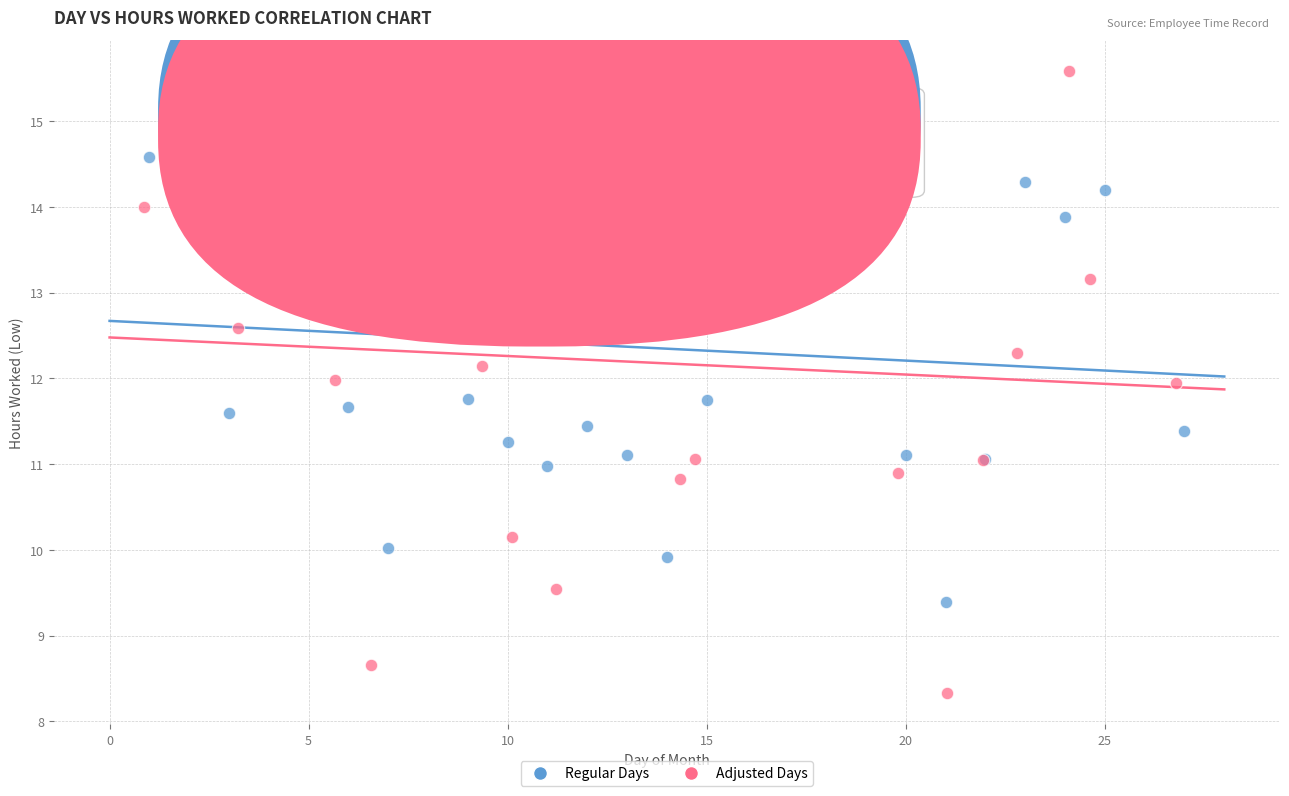

Which series has the widest spread of Y values?

Adjusted Days